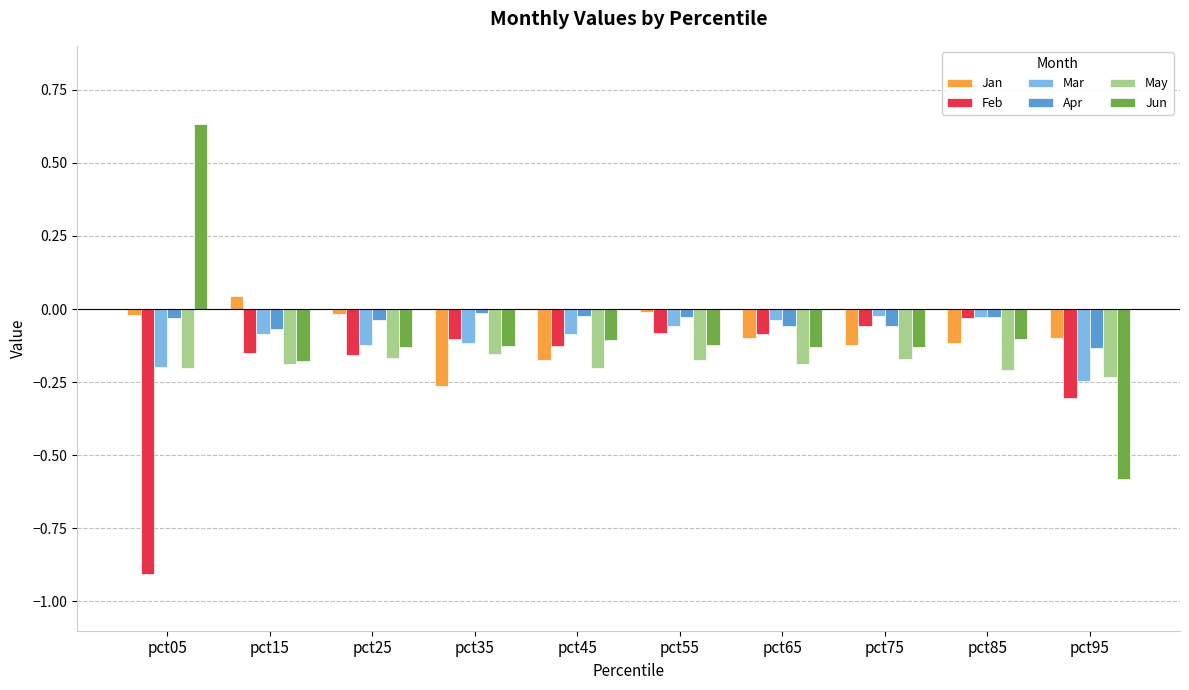

How many bars are there in each group?

6